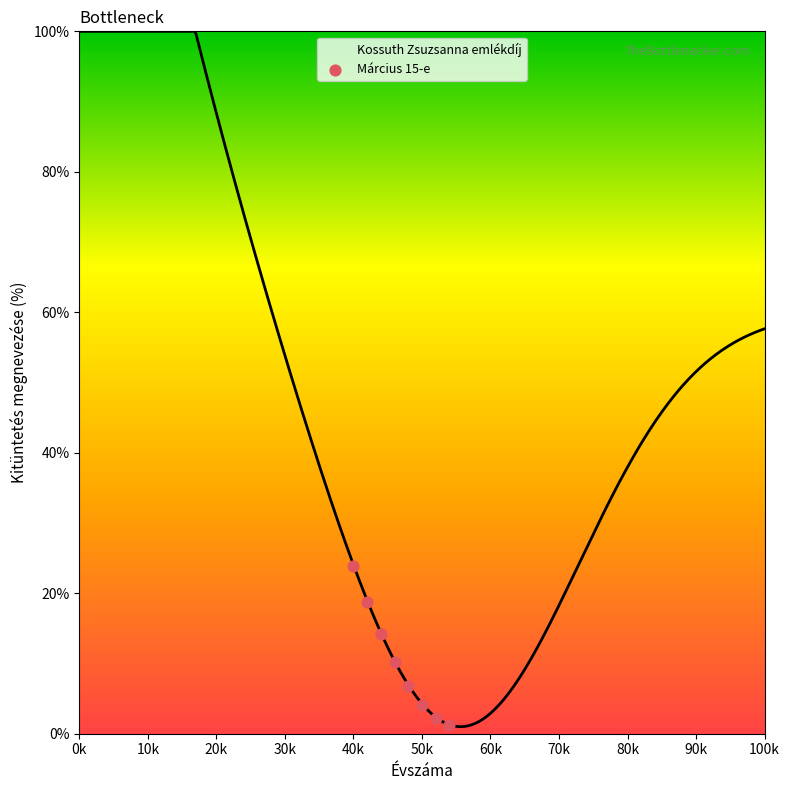

What is the change in value from 0k to 20k?

-0.1